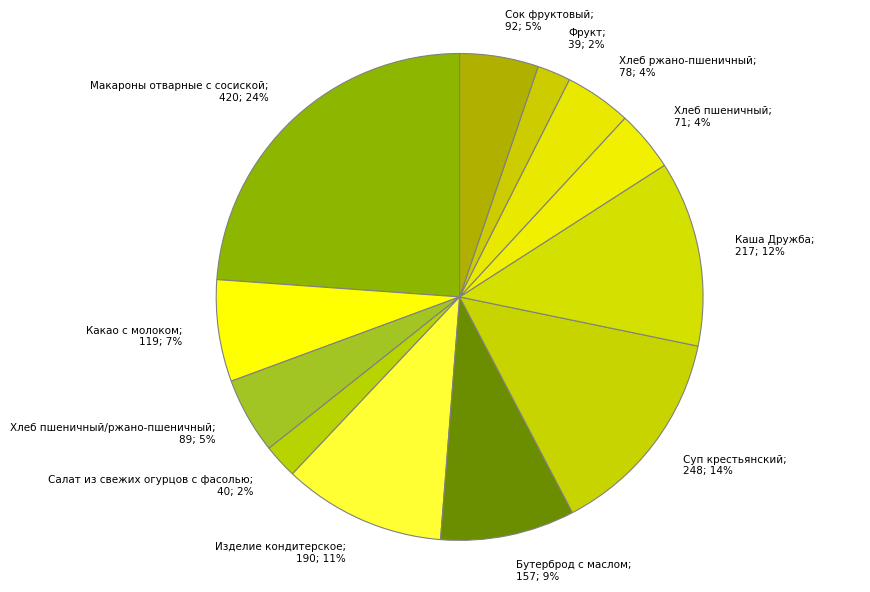

How many slices are in this pie chart?

12